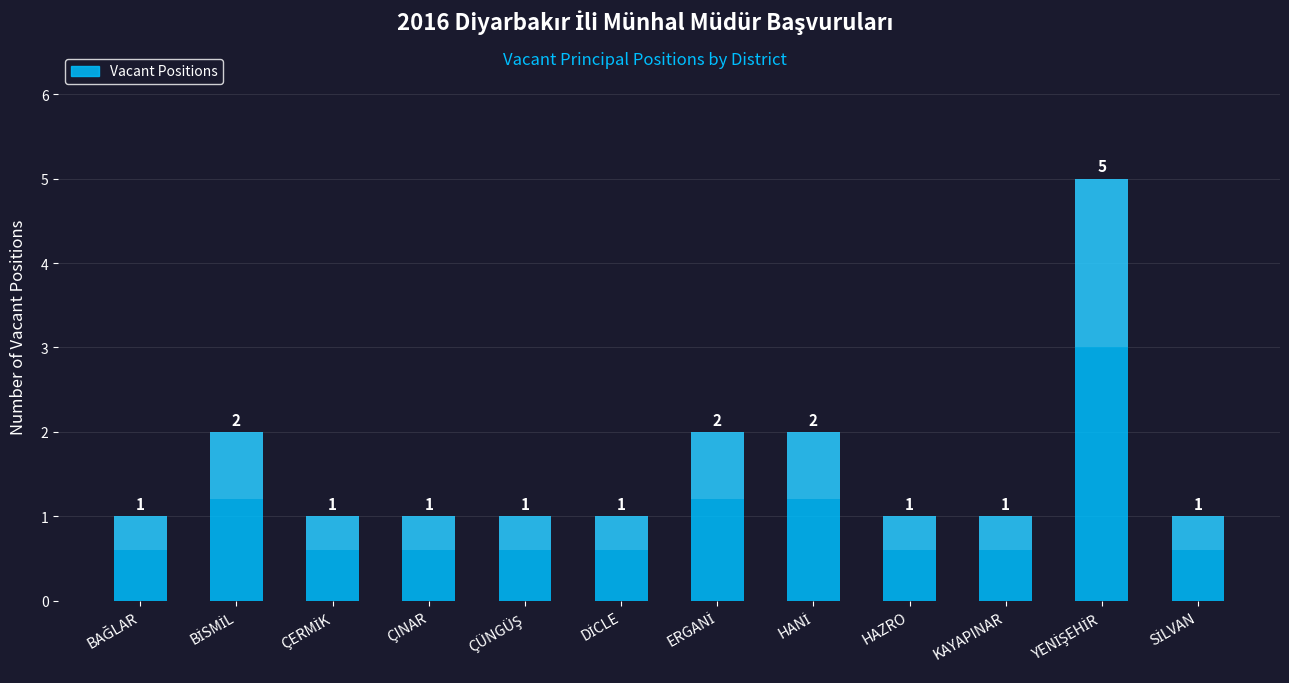

What is the ratio of the value at ÇÜNGÜŞ to the value at YENİŞEHİR?

0.2